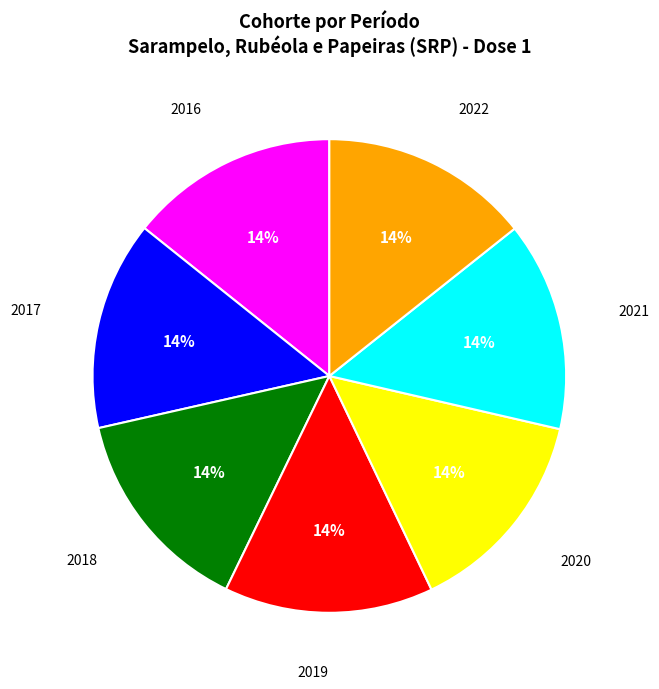

Is there a majority slice in this chart?

No